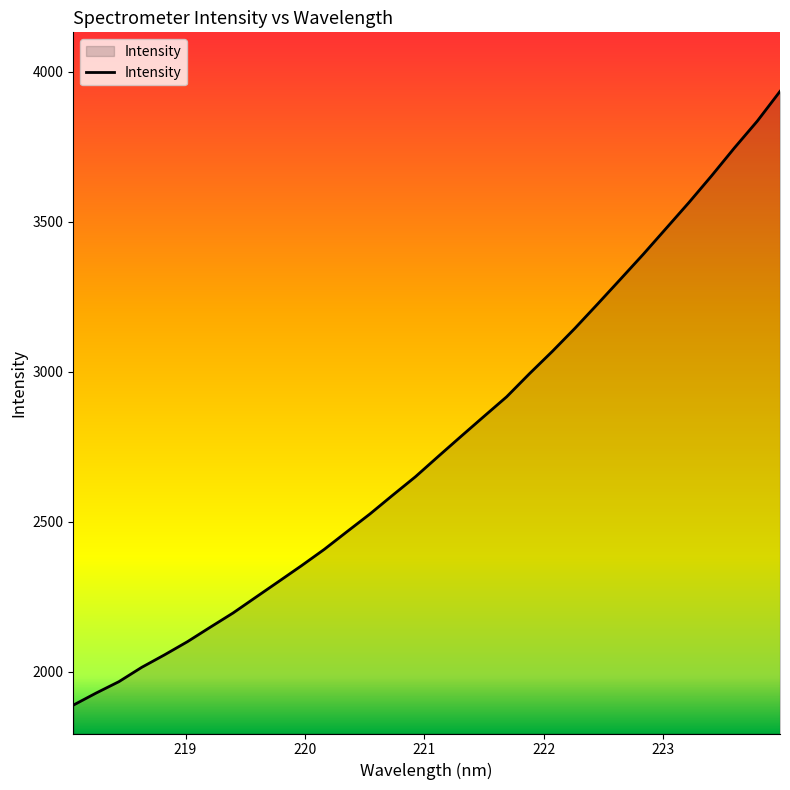

What is the greatest value displayed?

3934.2